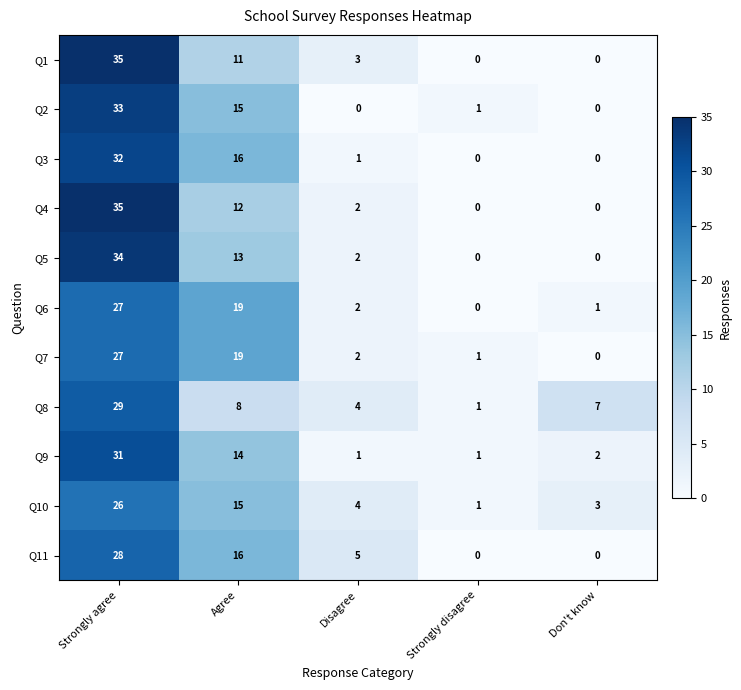

At which category is the sum across all series the highest?

Strongly agree